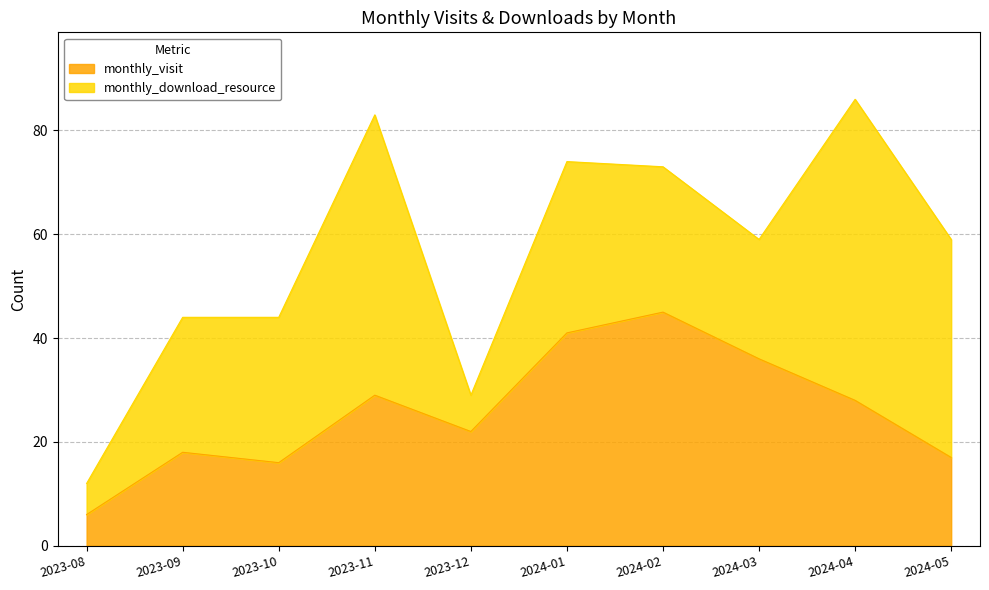

What is the total value across all series at 2024-05?

59